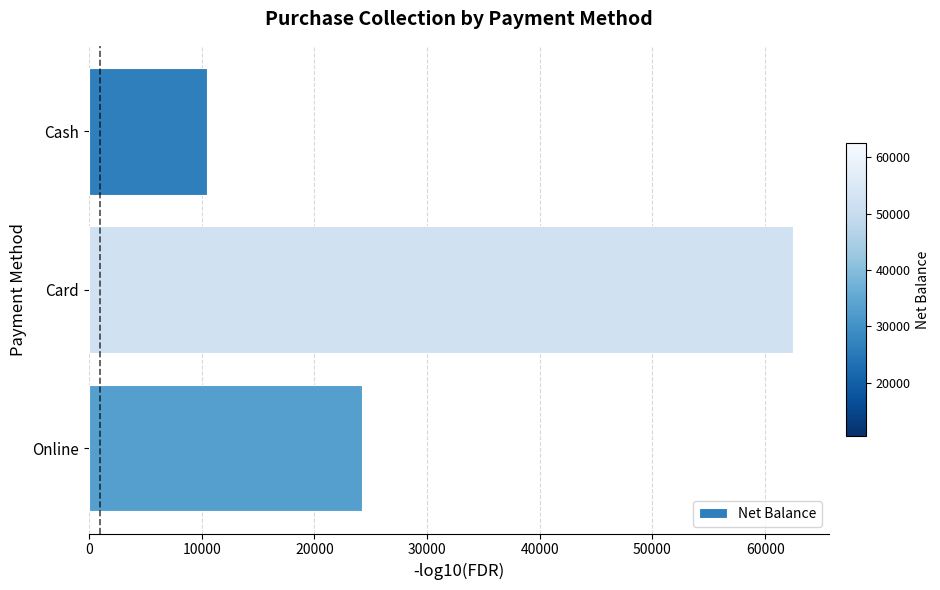

The value at Online is 43287. True or false?

False